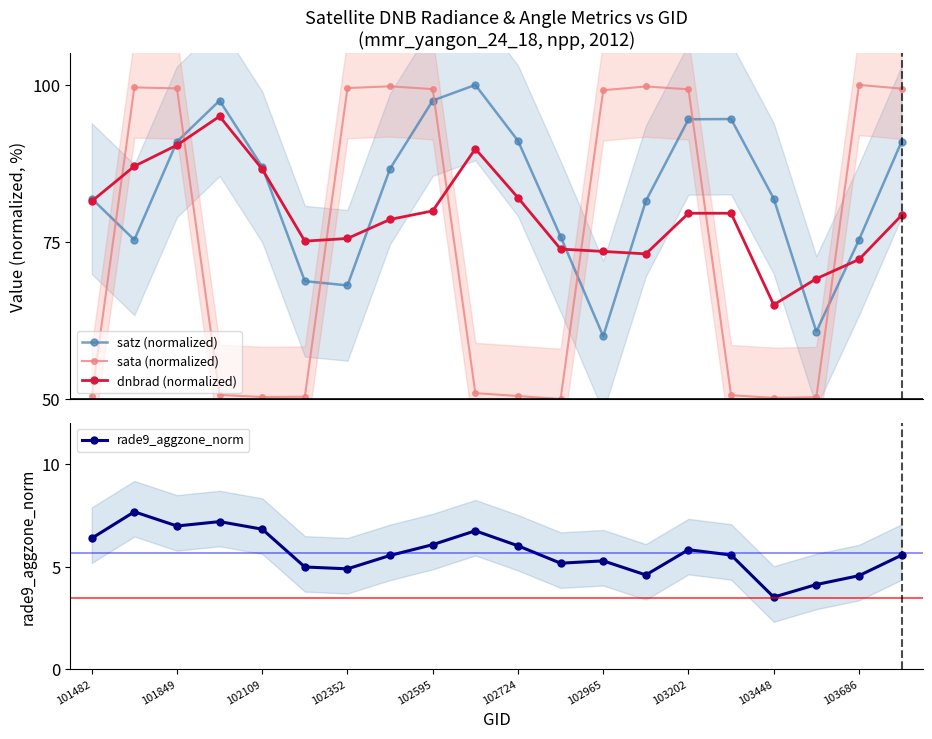

How many values in the dnbrad (normalized) series exceed 79?

11